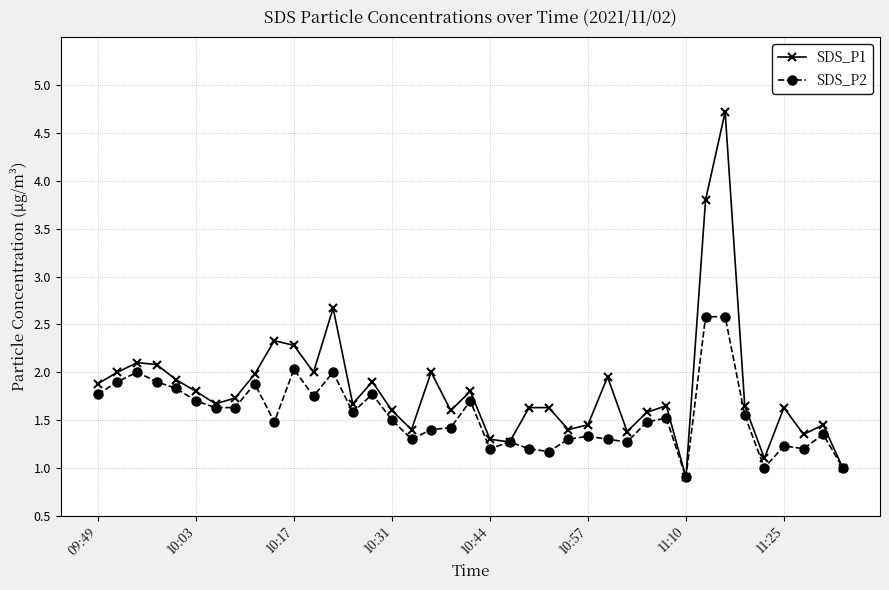

True or false: SDS_P1 has more than 1 points higher than both neighbors.

True